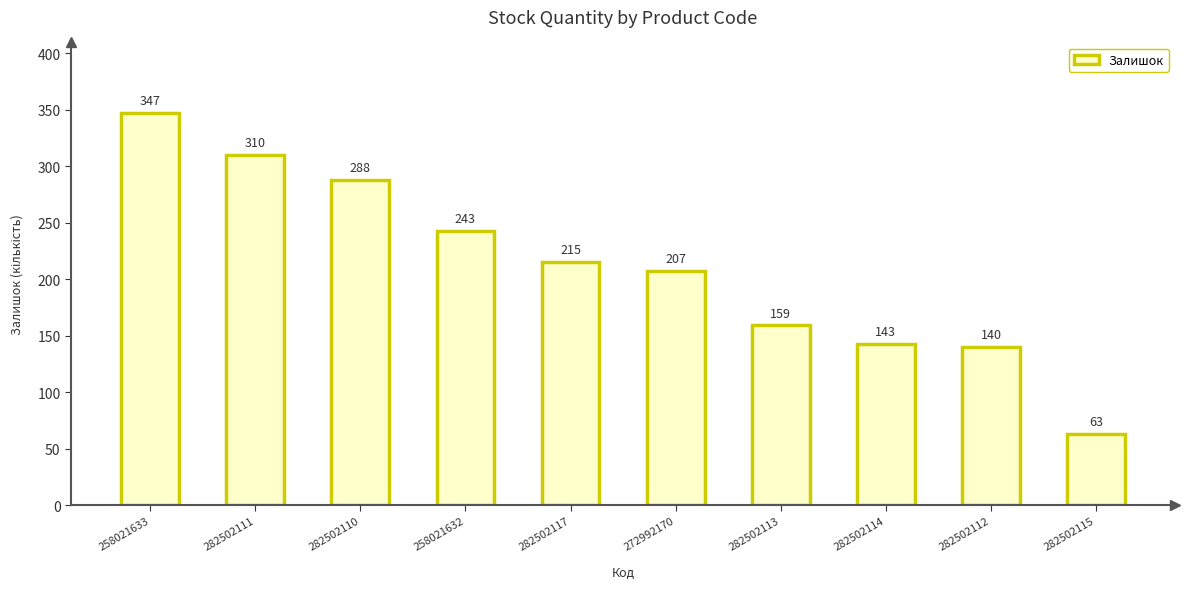

What is the maximum value shown in the chart?

347